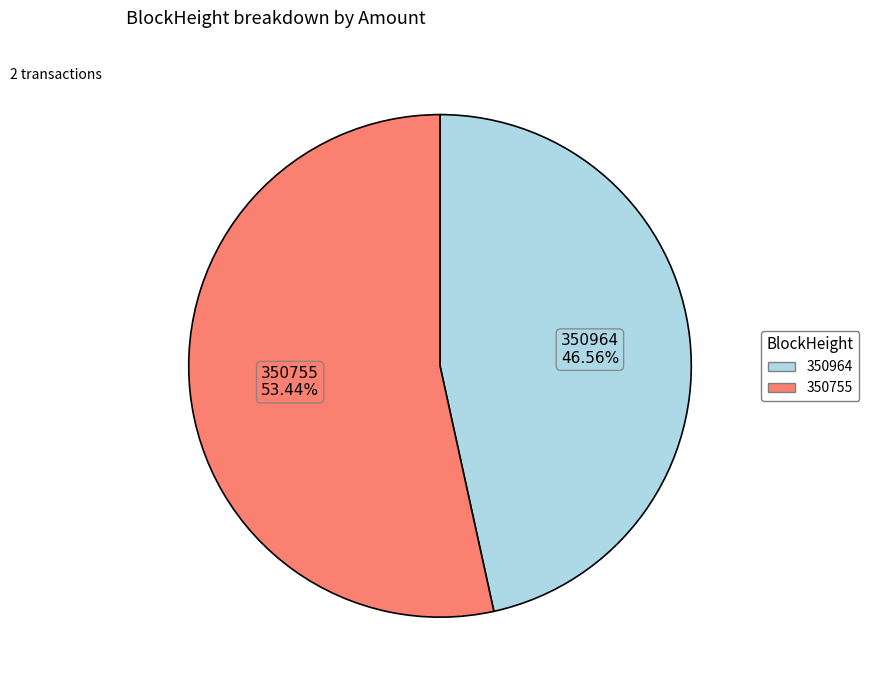

Between 350964 and 350755, which is larger?

350755